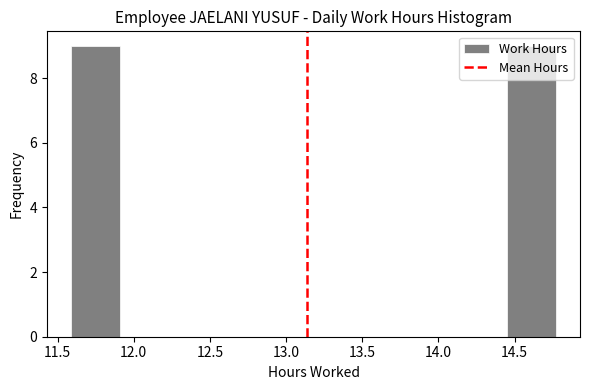

How tall is the bar that spans 14.45 to 14.75 on the x-axis? Neither the bar edges nor the heights are printed on the chart, so give them approximately, as read against the axes.

9